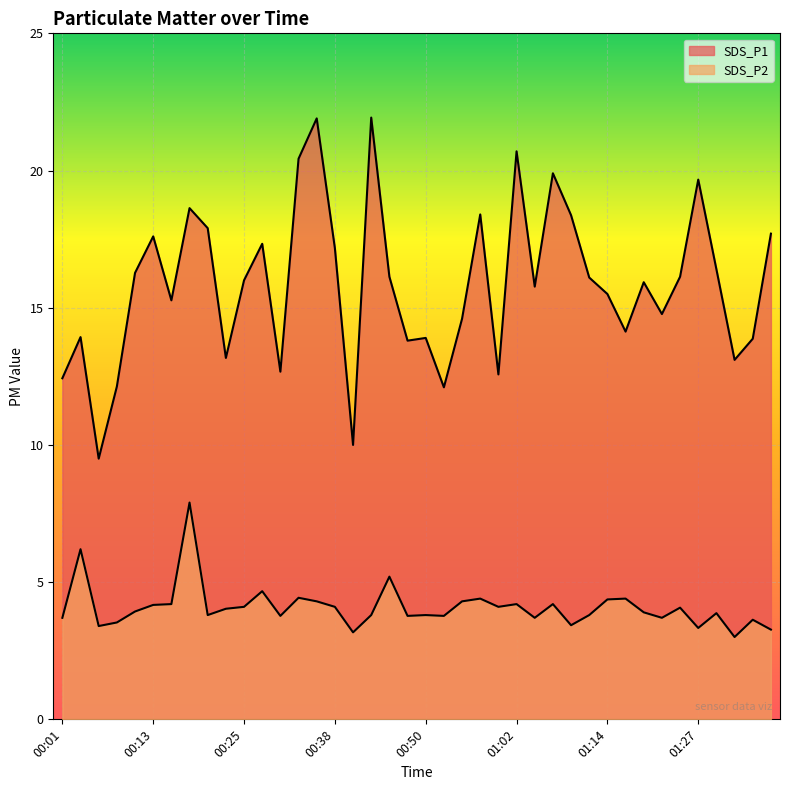

True or false: SDS_P1 and SDS_P2 cross at least once.

False